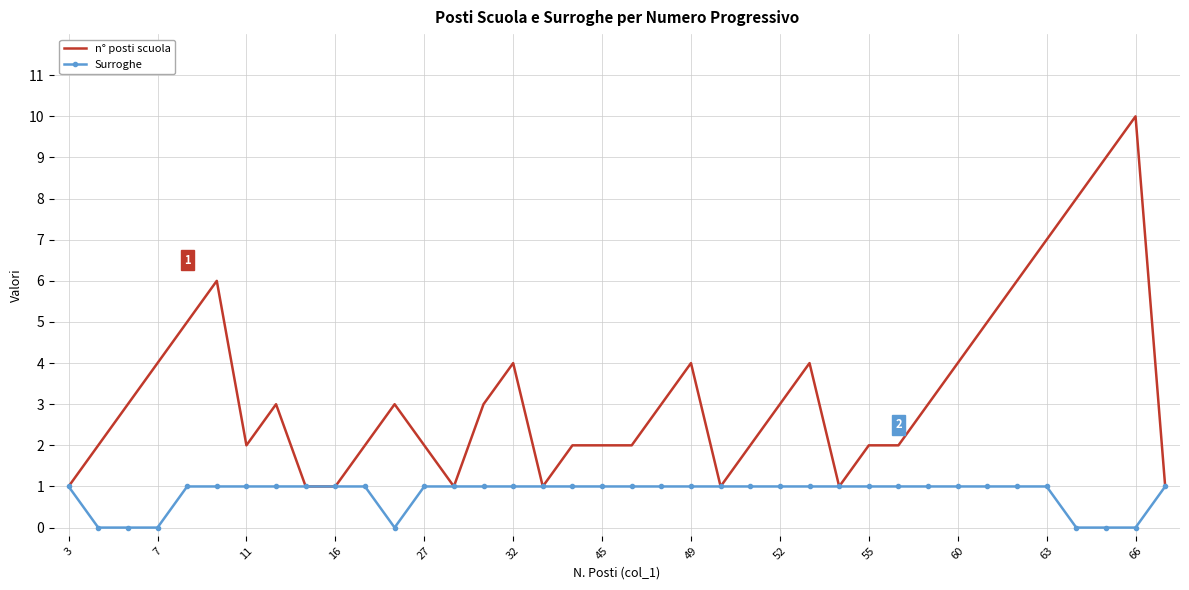

Rank the series by their maximum value, from highest to lowest.

n° posti scuola, Surroghe